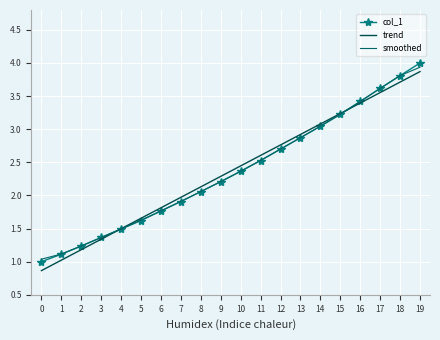

What is the maximum value for col_1?

4.0